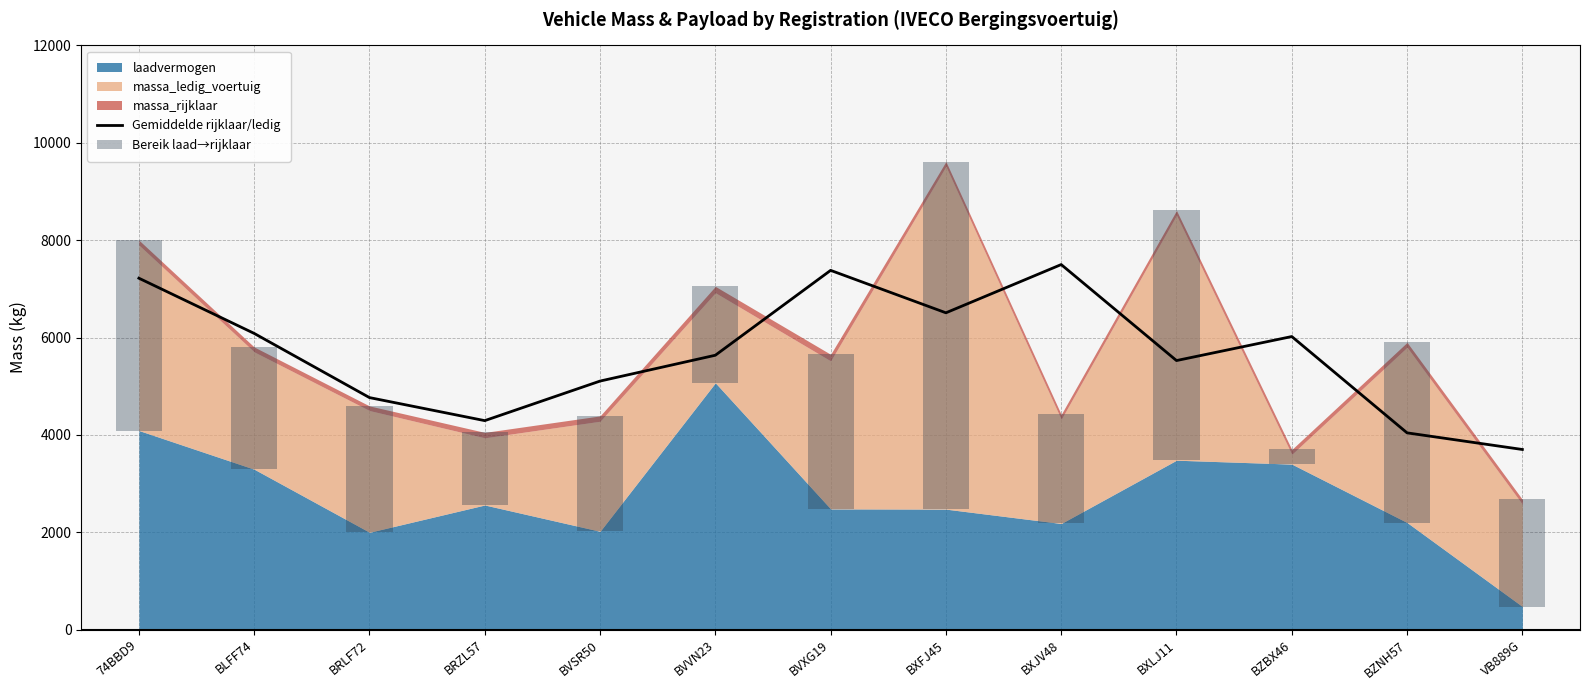

True or false: Gemiddelde rijklaar/ledig has a value of 2154.1 at BXJV48.

False